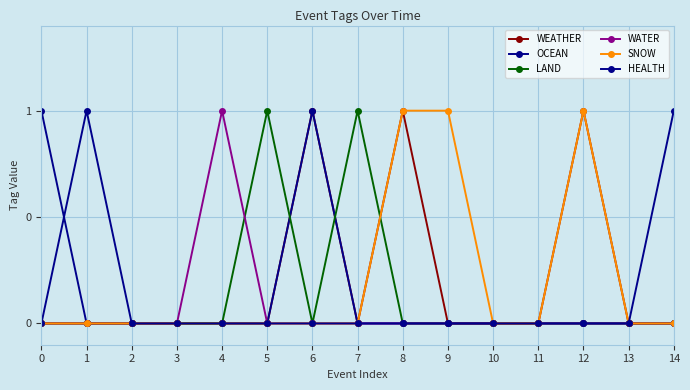

What is the value of the WEATHER point at the 7th from the left?

1